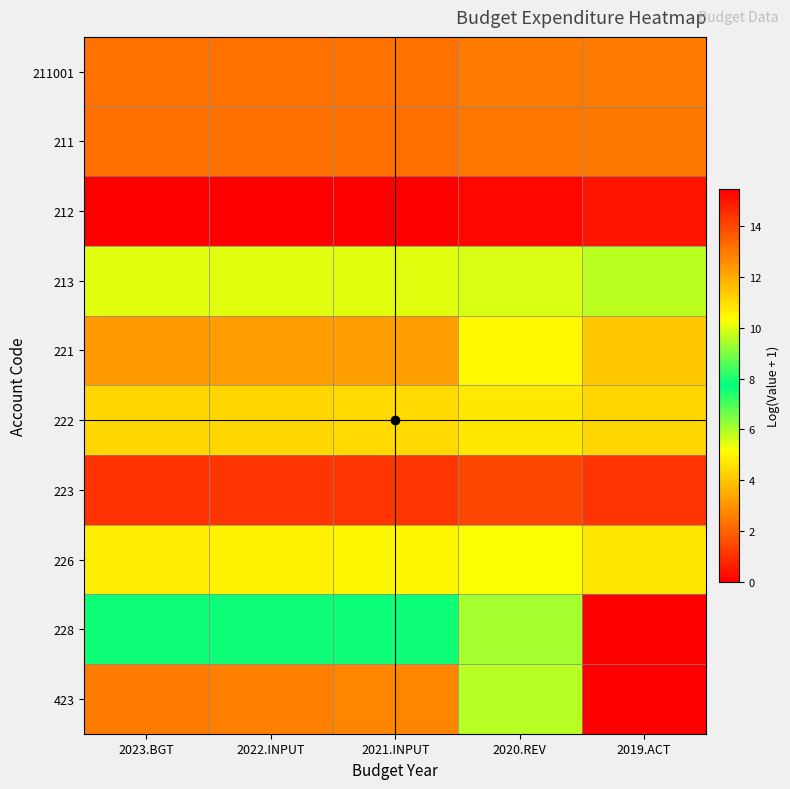

Which series has the largest total across all categories?

212